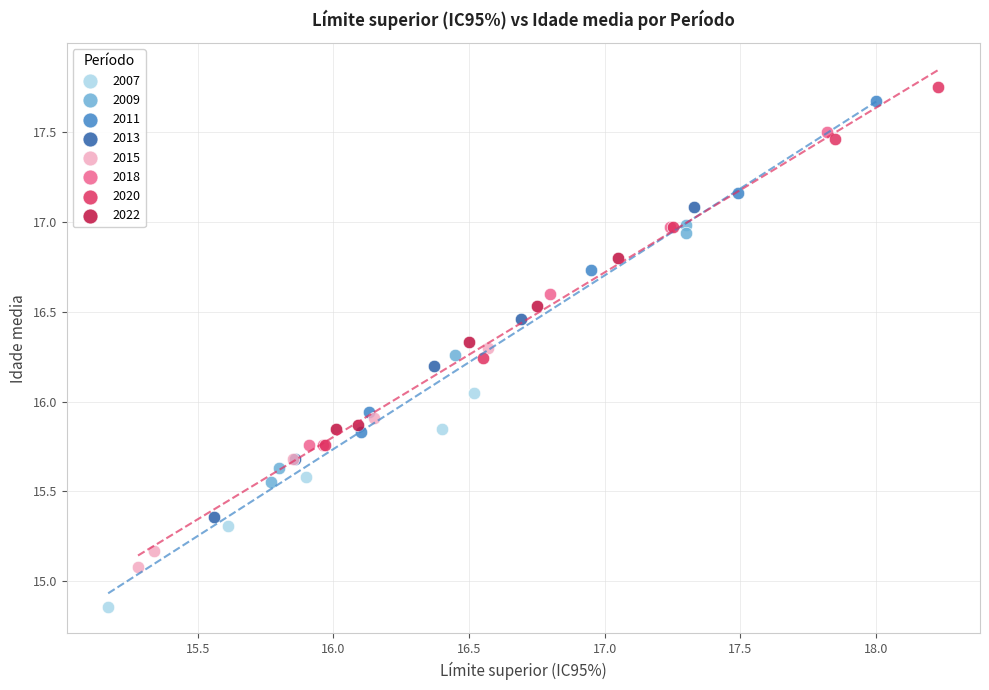

Which series has the largest Y range (max minus min)?

2020